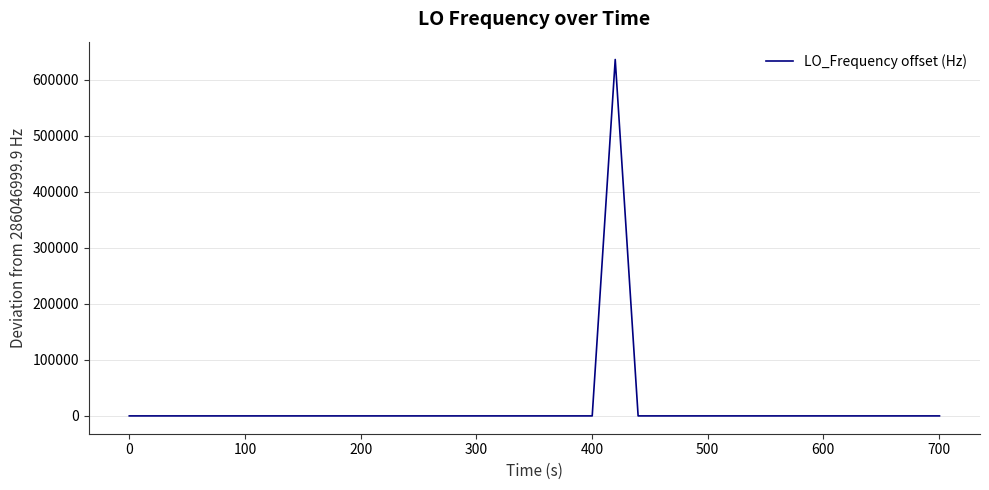

What is the greatest value displayed?

635705.4